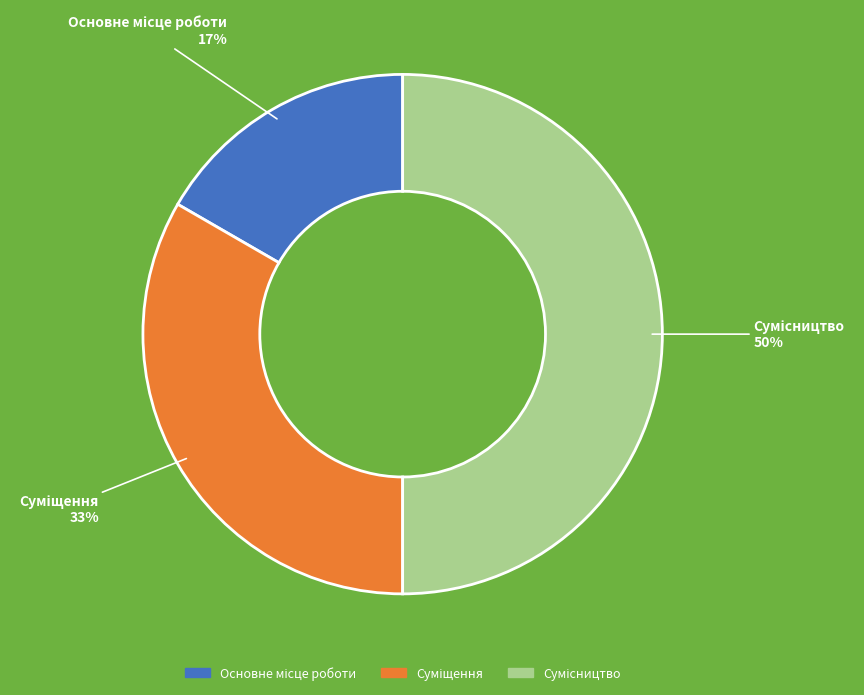

To the nearest percent, what is the average slice percentage?

33%